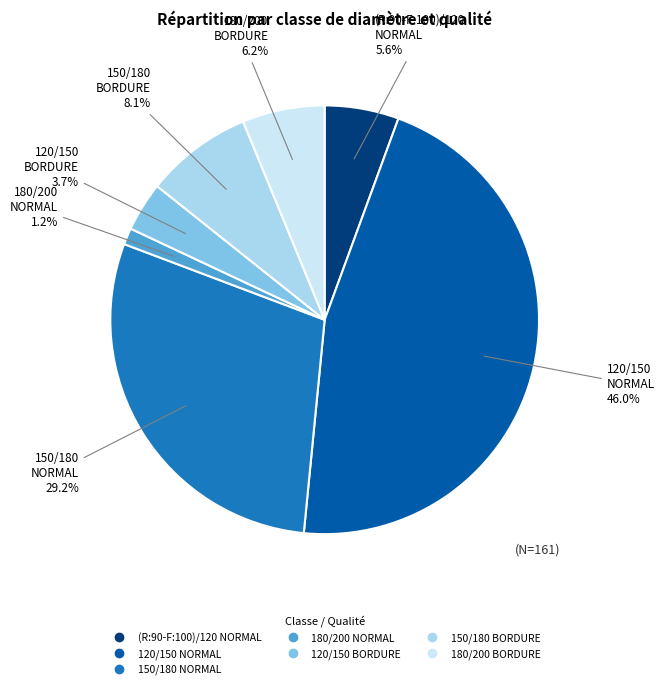

The 150/180 NORMAL slice represents 43% of the pie. True or false?

False